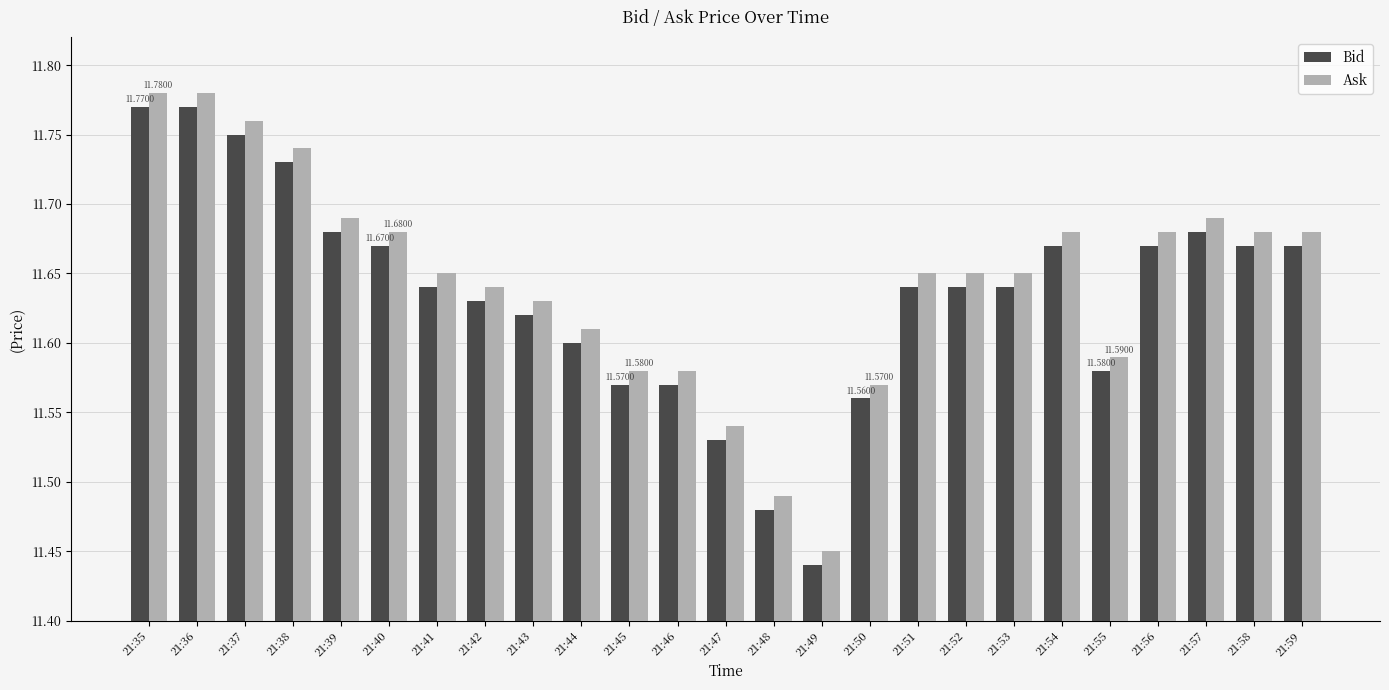

What is the difference between the maximum and second lowest values in the Ask series?

0.3